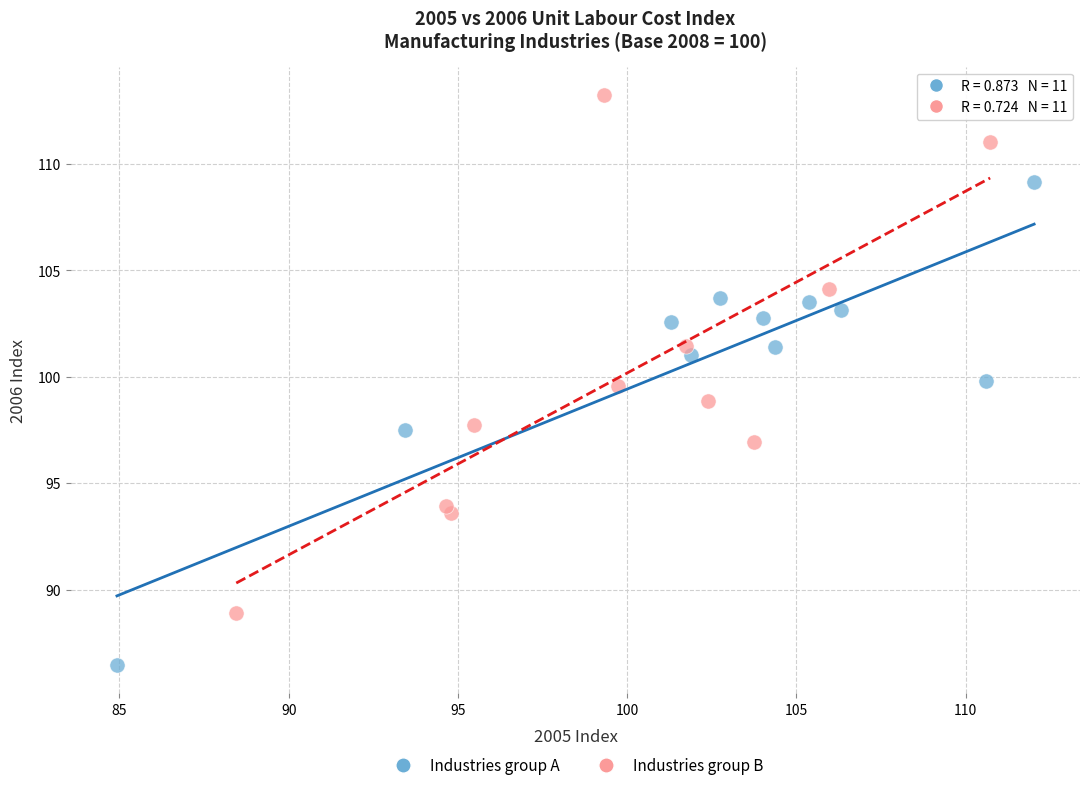

Which series reaches the minimum Y coordinate?

Industries group A